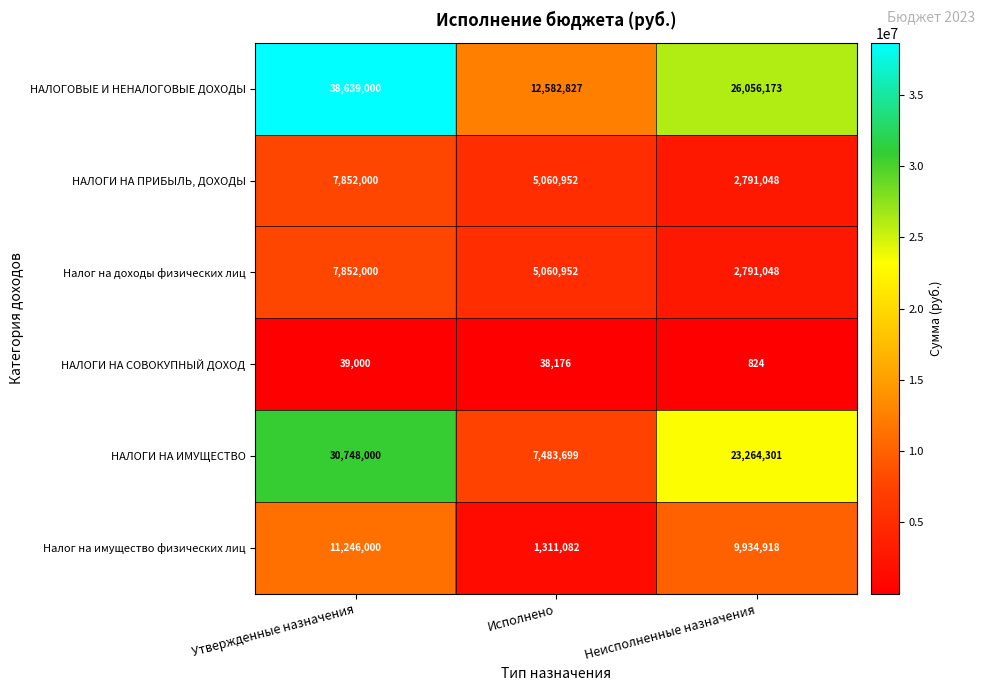

Is it true that НАЛОГИ НА СОВОКУПНЫЙ ДОХОД equals 13293 at Исполнено?

False